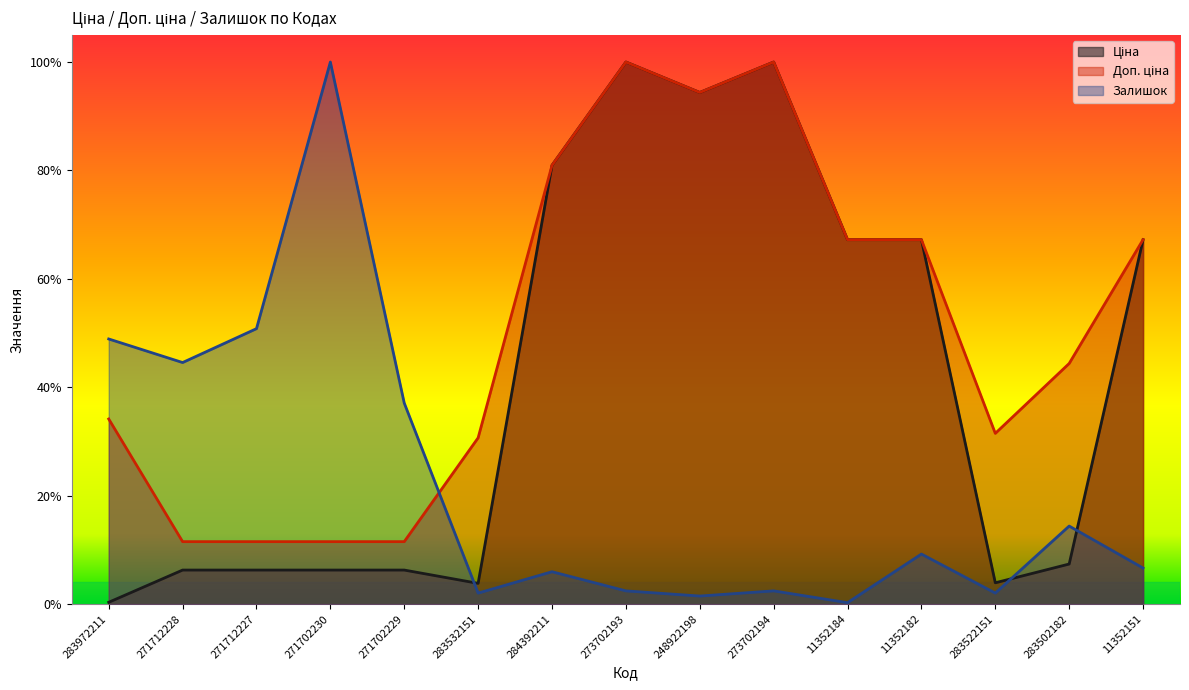

True or false: Доп. ціна and Ціна intersect in this chart.

False